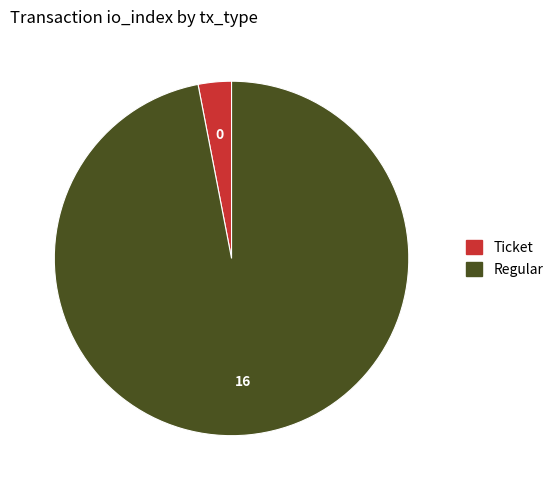

Is there a majority slice in this chart?

Yes